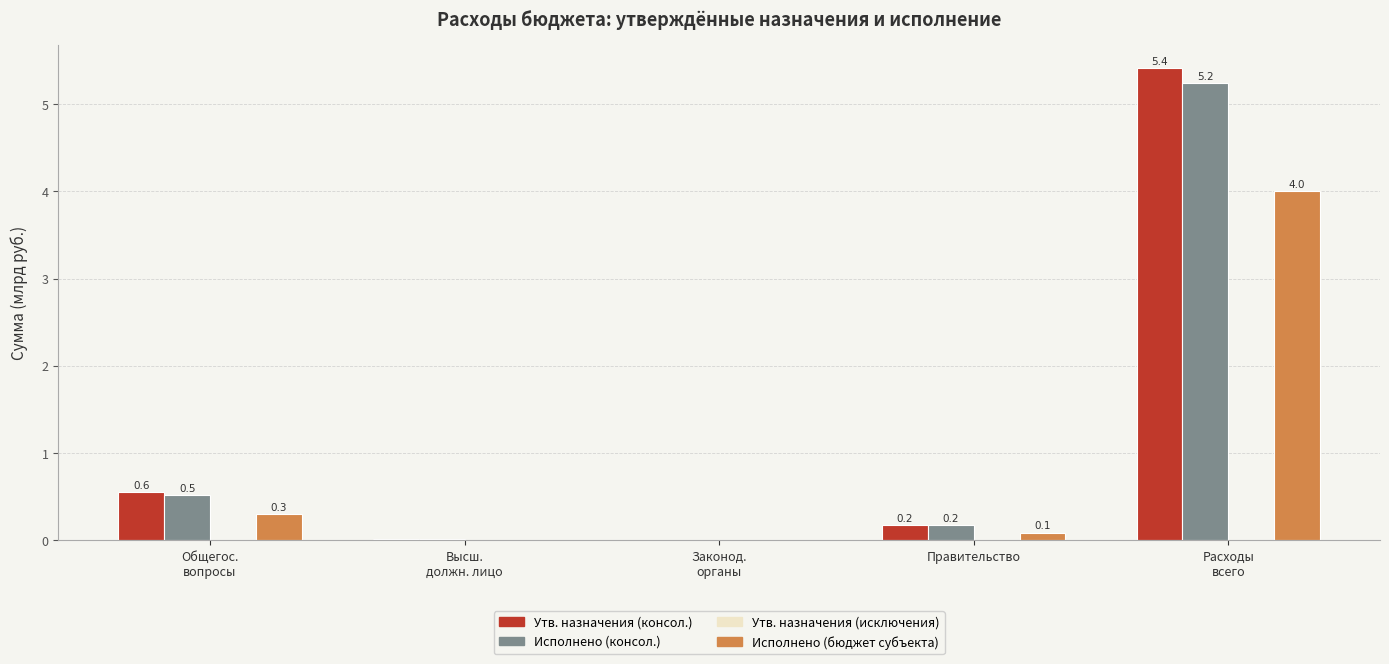

The value of Исполнено (бюджет субъекта) at Правительство is 0.1. True or false?

True